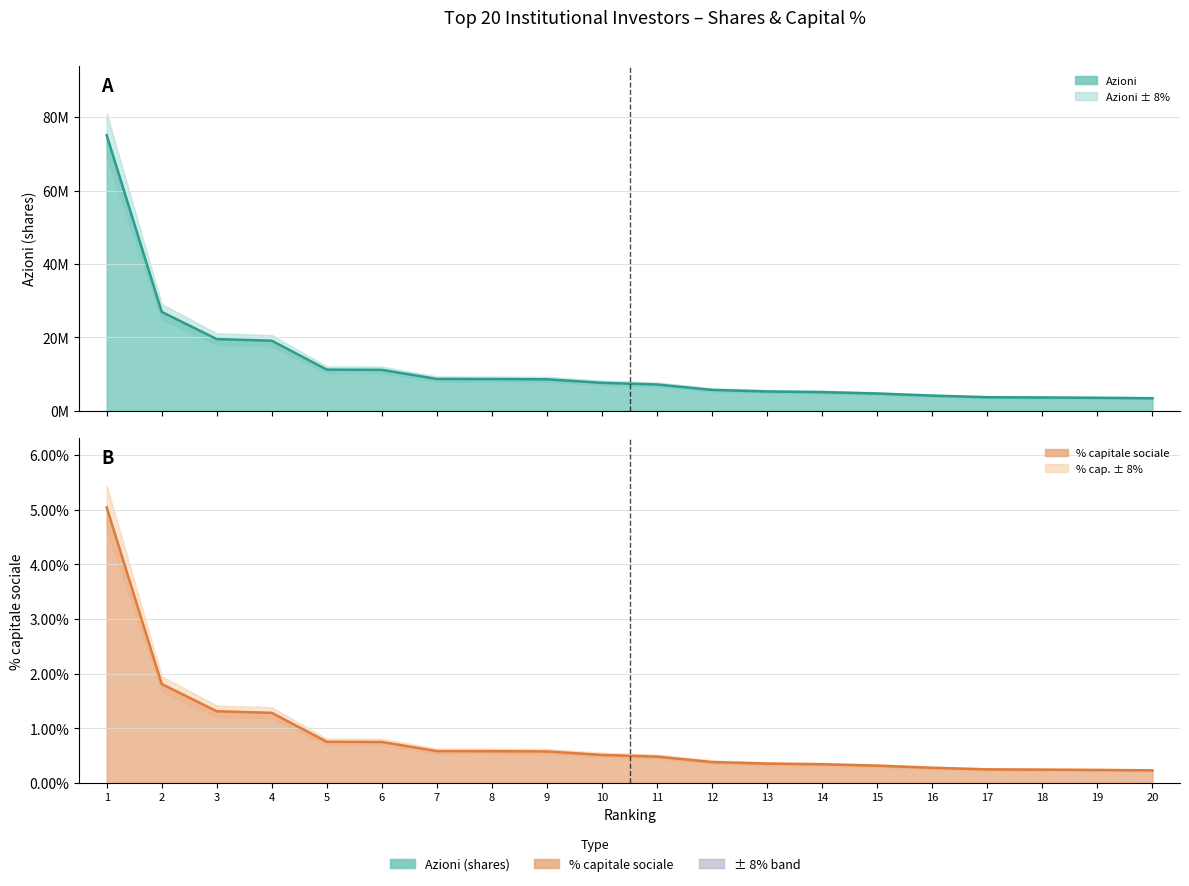

What is the difference between the highest and lowest values at 3?

19545855.0